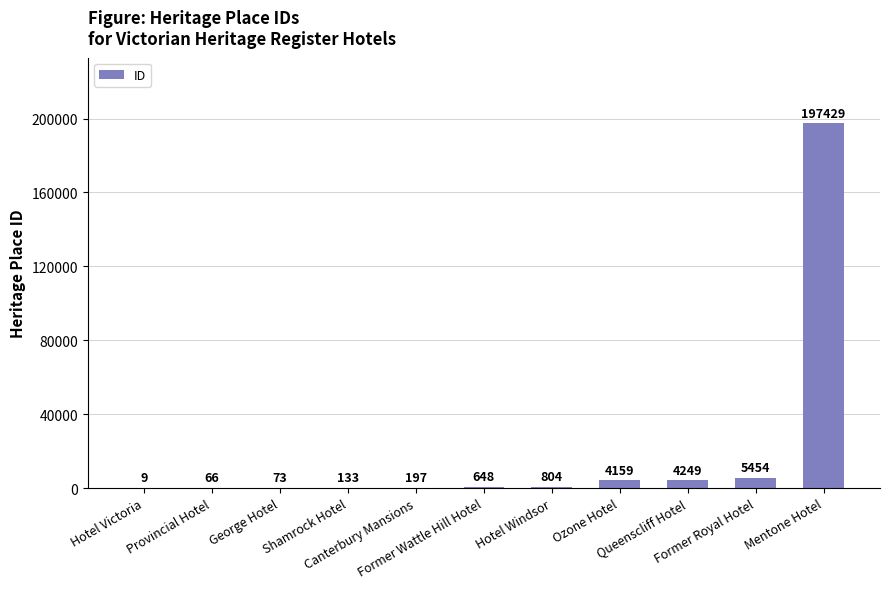

What is the greatest value displayed?

197429